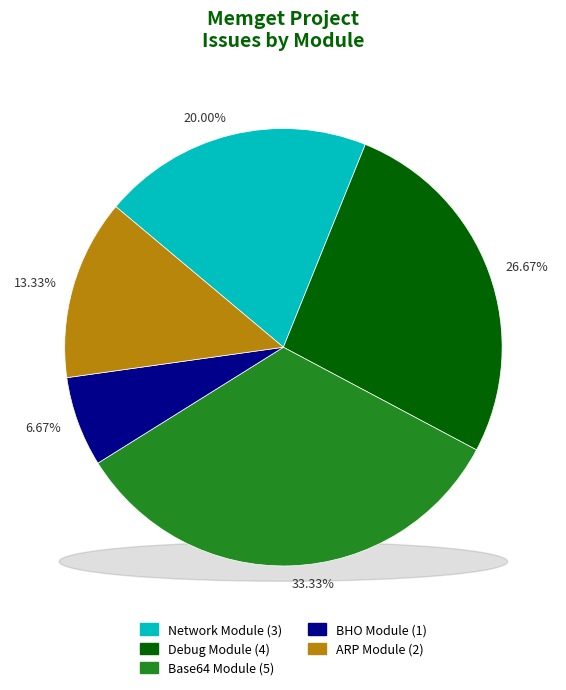

Which slice is the largest?

Base64 Module